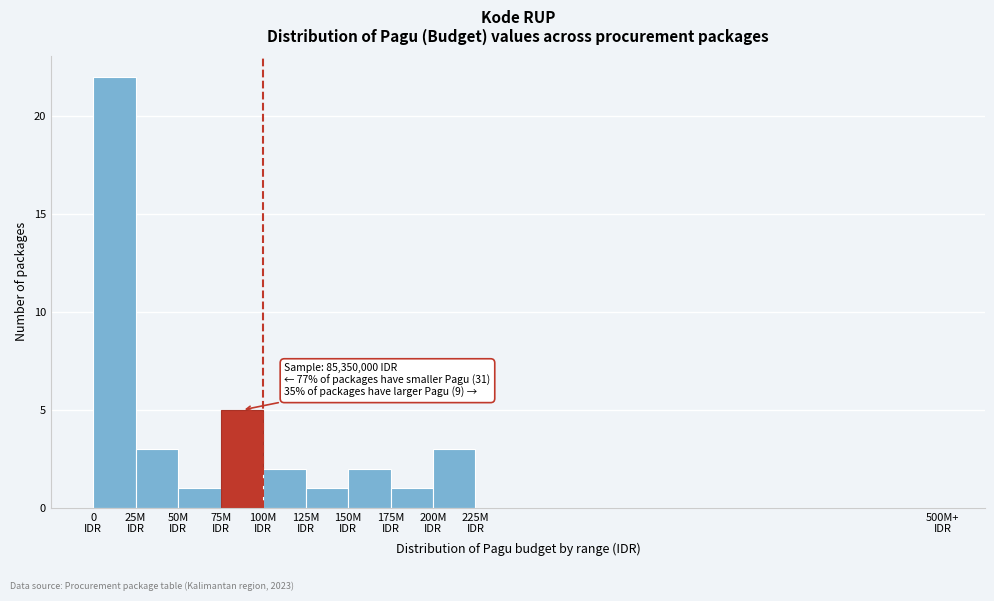

What is the maximum value shown in the chart?

22